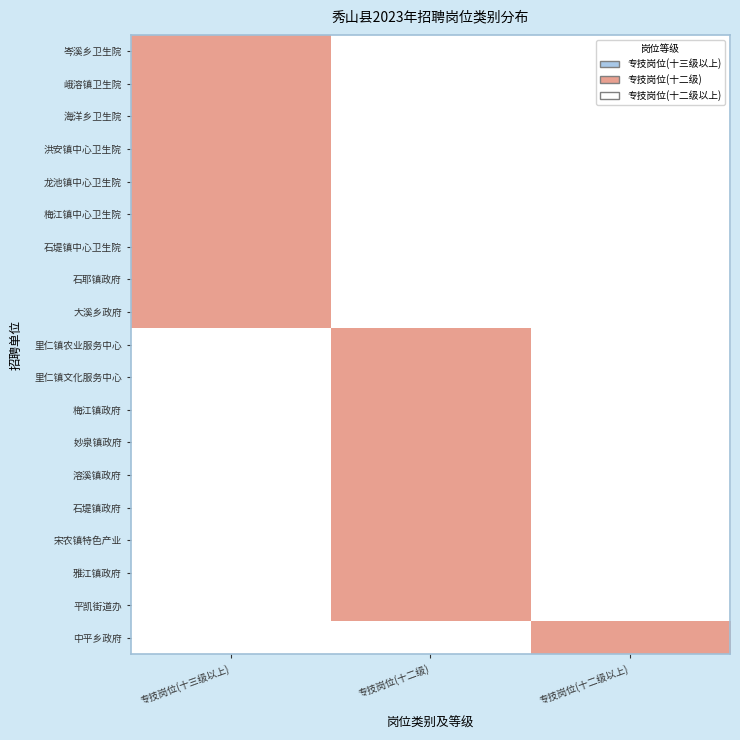

Reading left to right, transcribe all the data shown in this chart.

岑溪乡卫生院: 专技岗位(十三级以上)=1	专技岗位(十二级)=0	专技岗位(十二级以上)=0
峨溶镇卫生院: 专技岗位(十三级以上)=1	专技岗位(十二级)=0	专技岗位(十二级以上)=0
海洋乡卫生院: 专技岗位(十三级以上)=1	专技岗位(十二级)=0	专技岗位(十二级以上)=0
洪安镇中心卫生院: 专技岗位(十三级以上)=1	专技岗位(十二级)=0	专技岗位(十二级以上)=0
龙池镇中心卫生院: 专技岗位(十三级以上)=1	专技岗位(十二级)=0	专技岗位(十二级以上)=0
梅江镇中心卫生院: 专技岗位(十三级以上)=1	专技岗位(十二级)=0	专技岗位(十二级以上)=0
石堤镇中心卫生院: 专技岗位(十三级以上)=1	专技岗位(十二级)=0	专技岗位(十二级以上)=0
石耶镇政府: 专技岗位(十三级以上)=1	专技岗位(十二级)=0	专技岗位(十二级以上)=0
大溪乡政府: 专技岗位(十三级以上)=1	专技岗位(十二级)=0	专技岗位(十二级以上)=0
里仁镇农业服务中心: 专技岗位(十三级以上)=0	专技岗位(十二级)=1	专技岗位(十二级以上)=0
里仁镇文化服务中心: 专技岗位(十三级以上)=0	专技岗位(十二级)=1	专技岗位(十二级以上)=0
梅江镇政府: 专技岗位(十三级以上)=0	专技岗位(十二级)=1	专技岗位(十二级以上)=0
妙泉镇政府: 专技岗位(十三级以上)=0	专技岗位(十二级)=1	专技岗位(十二级以上)=0
溶溪镇政府: 专技岗位(十三级以上)=0	专技岗位(十二级)=1	专技岗位(十二级以上)=0
石堤镇政府: 专技岗位(十三级以上)=0	专技岗位(十二级)=1	专技岗位(十二级以上)=0
宋农镇特色产业: 专技岗位(十三级以上)=0	专技岗位(十二级)=1	专技岗位(十二级以上)=0
雅江镇政府: 专技岗位(十三级以上)=0	专技岗位(十二级)=1	专技岗位(十二级以上)=0
平凯街道办: 专技岗位(十三级以上)=0	专技岗位(十二级)=1	专技岗位(十二级以上)=0
中平乡政府: 专技岗位(十三级以上)=0	专技岗位(十二级)=0	专技岗位(十二级以上)=1